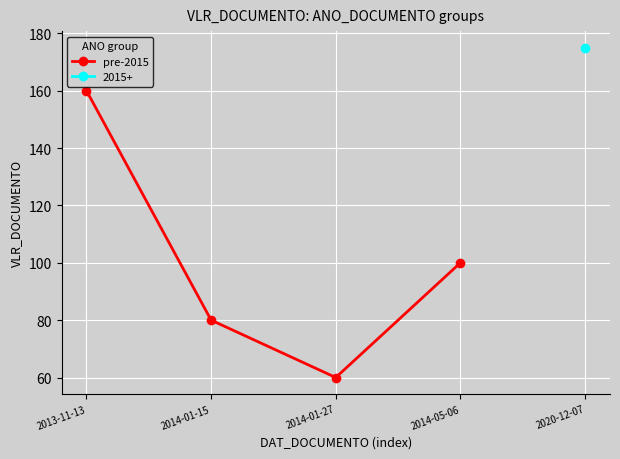

At which label does the data first exceed 100?

2013-11-13